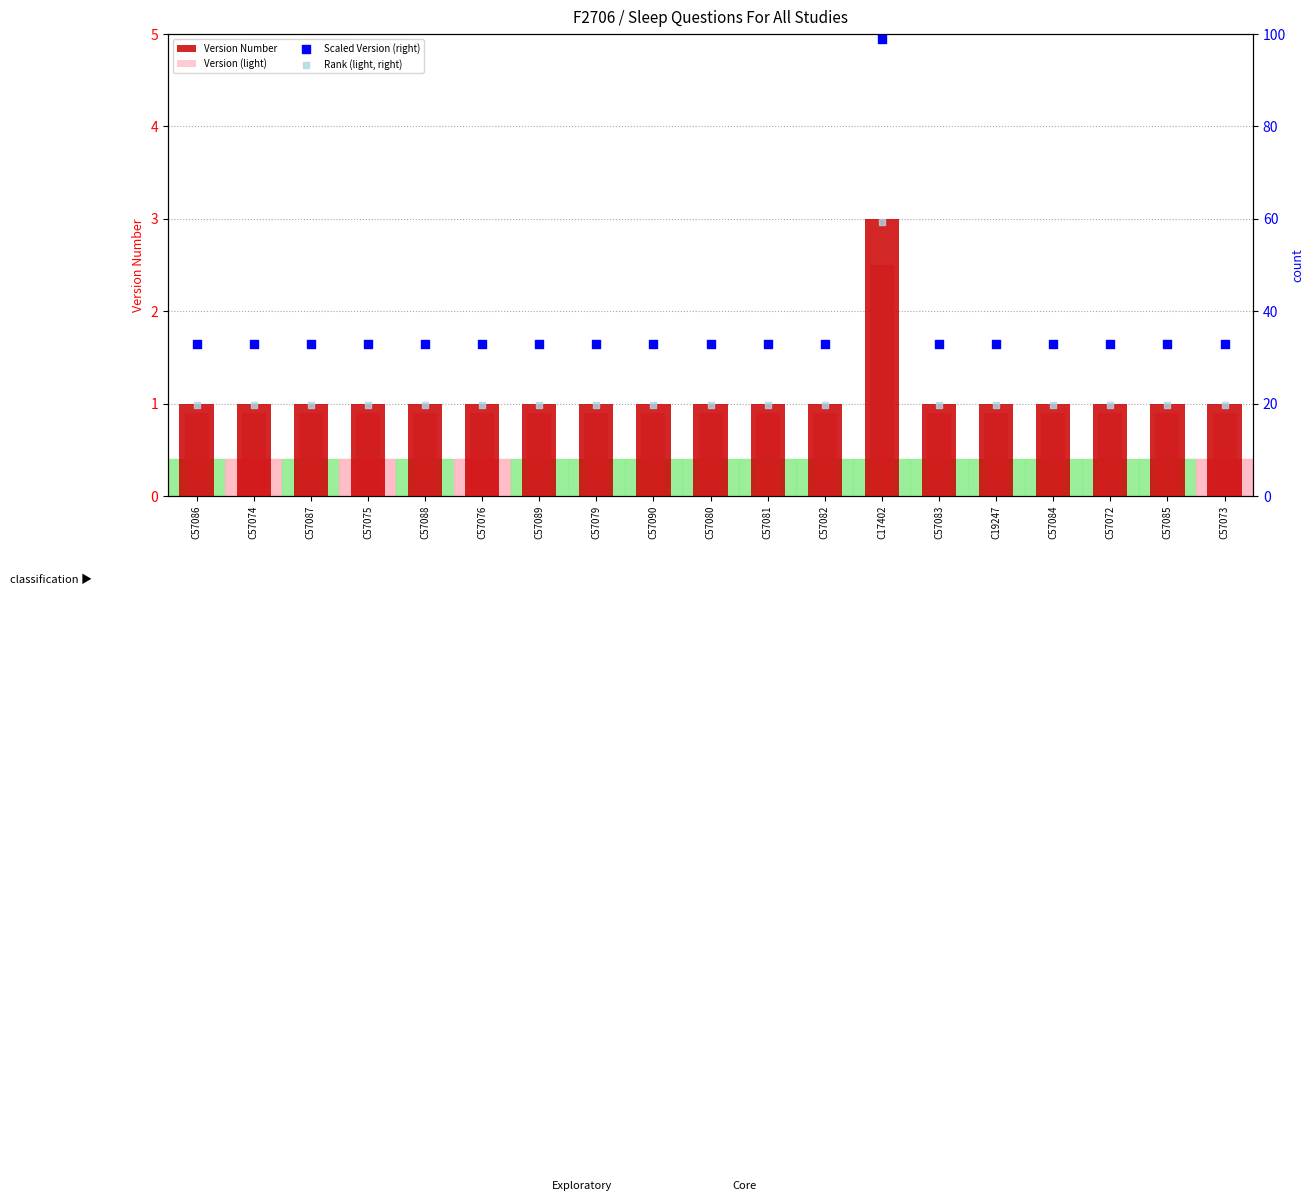

What are all the series names shown in the legend?

Version Number, Version (light), Scaled Version (right), Rank (light, right)